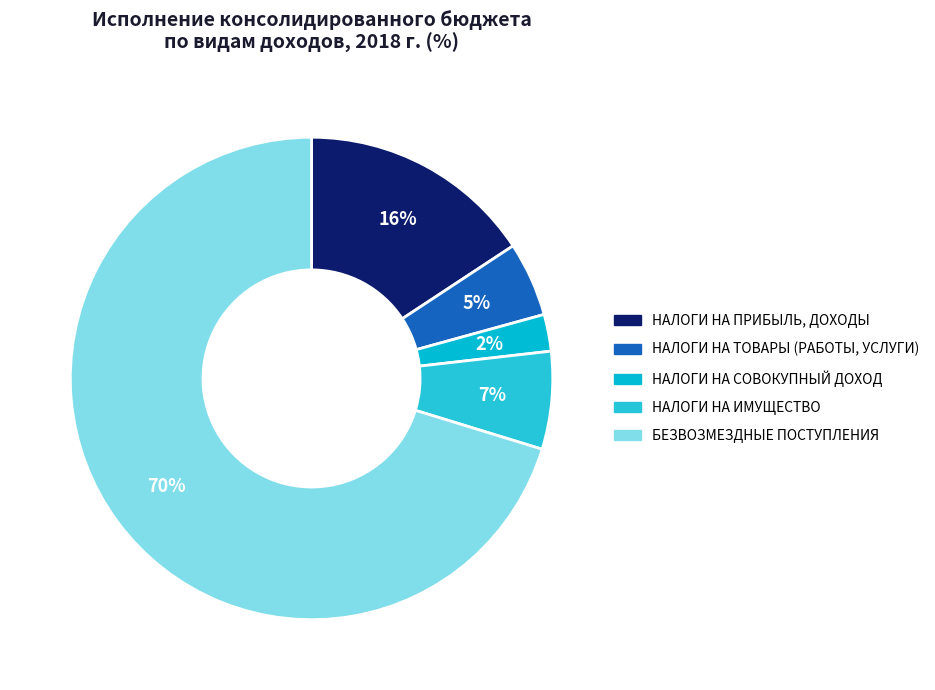

The НАЛОГИ НА ТОВАРЫ (РАБОТЫ, УСЛУГИ) slice represents 12% of the pie. True or false?

False